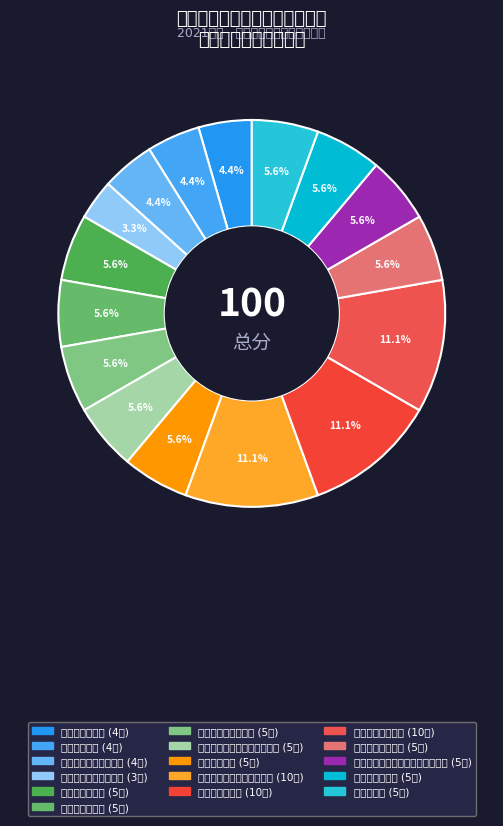

Which category has the smallest portion of the pie?

购买其他防护物资数量